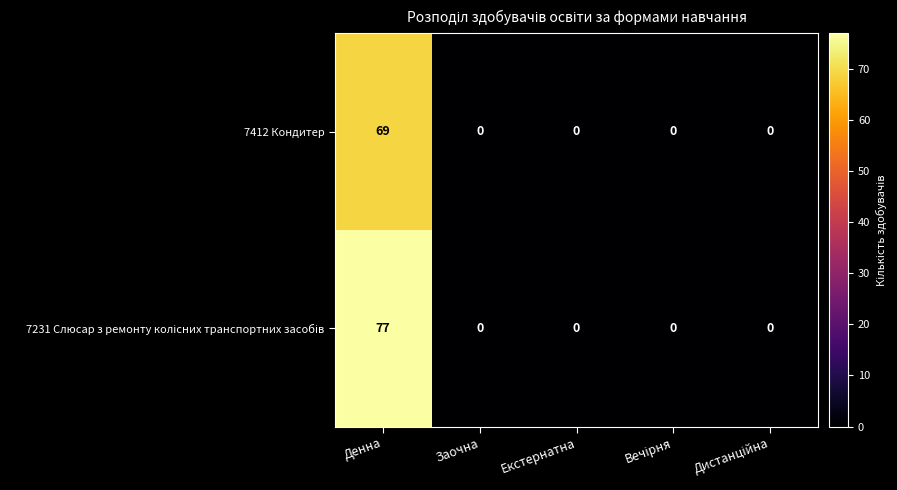

How many distinct data groups are displayed?

2